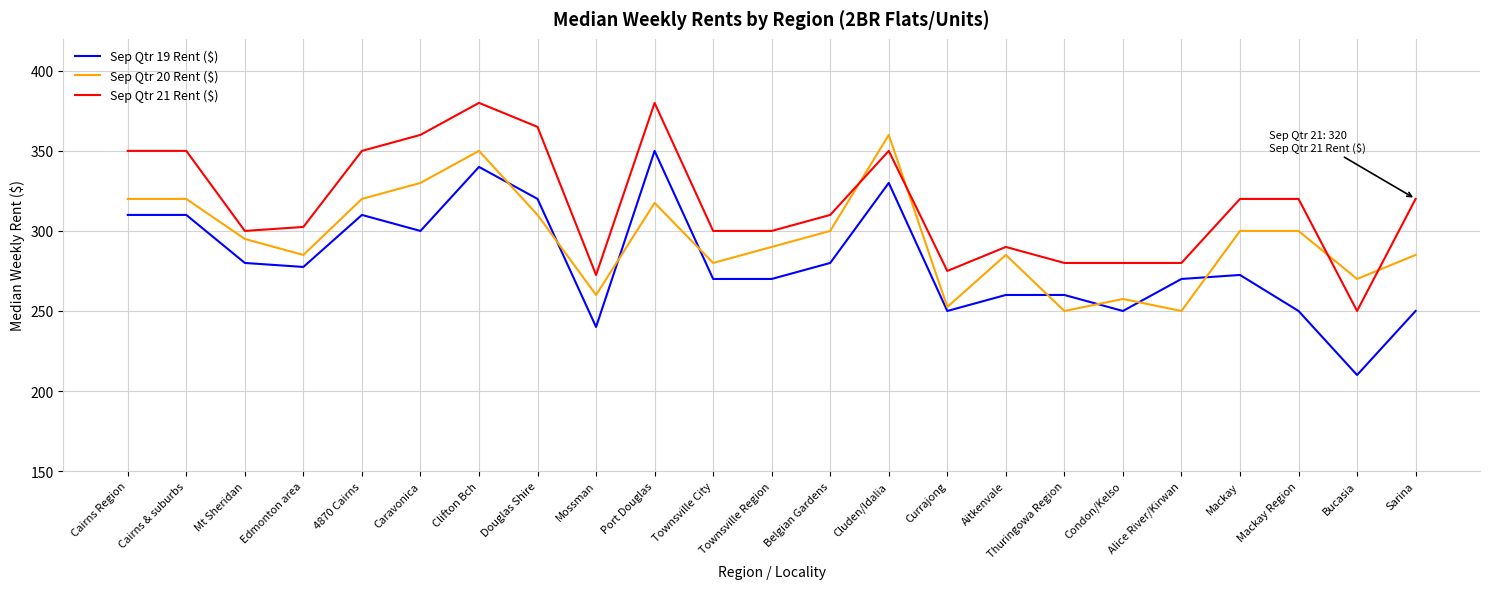

What position from the right is 4870 Cairns?

19